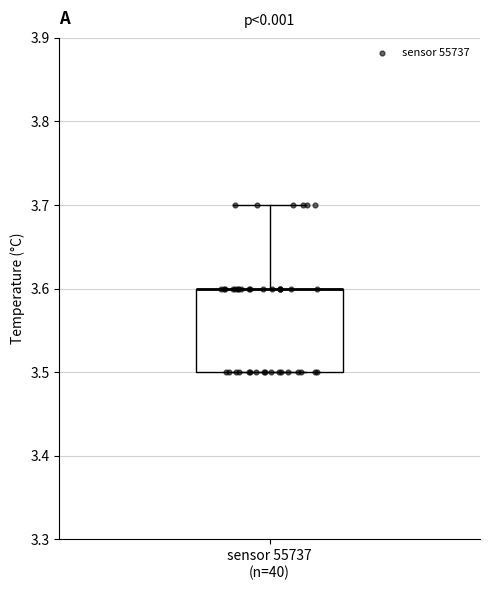

Read this box plot against the y-axis: the position of the median line, the range covered by the box, and the ends of both whiskers. The values are not printed on the chart, so give them approximately, as read against the axis.

median 3.6 (drawn on the box's upper edge), box 3.5 to 3.6, whiskers 3.5 to 3.7